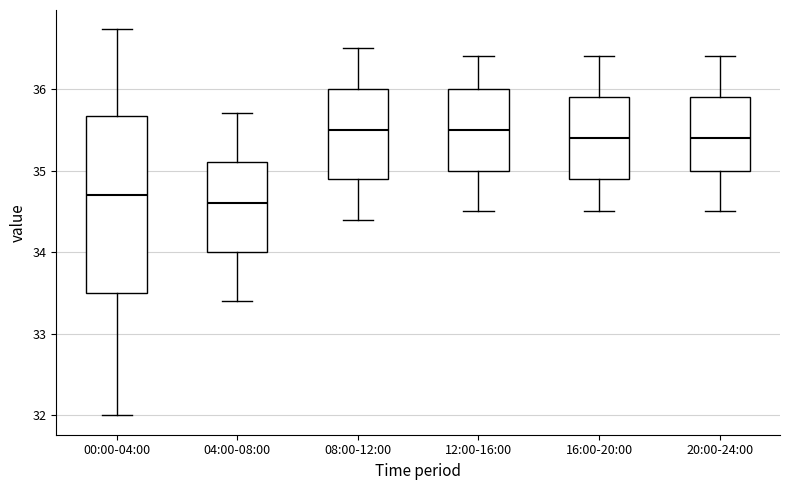

Where is the lower edge of the box for 20:00-24:00 on the y-axis? The values are not printed on the chart, so give them approximately, as read against the axis.

35.0